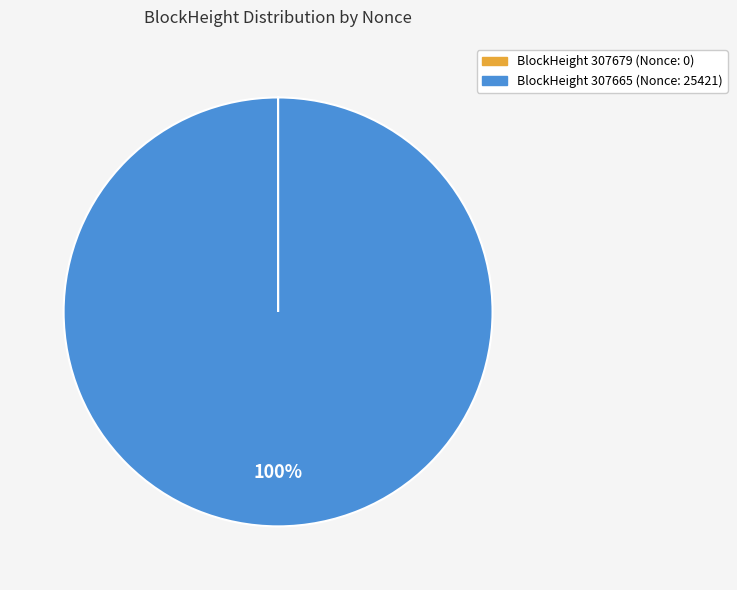

To the nearest percent, what is the average slice percentage?

50%